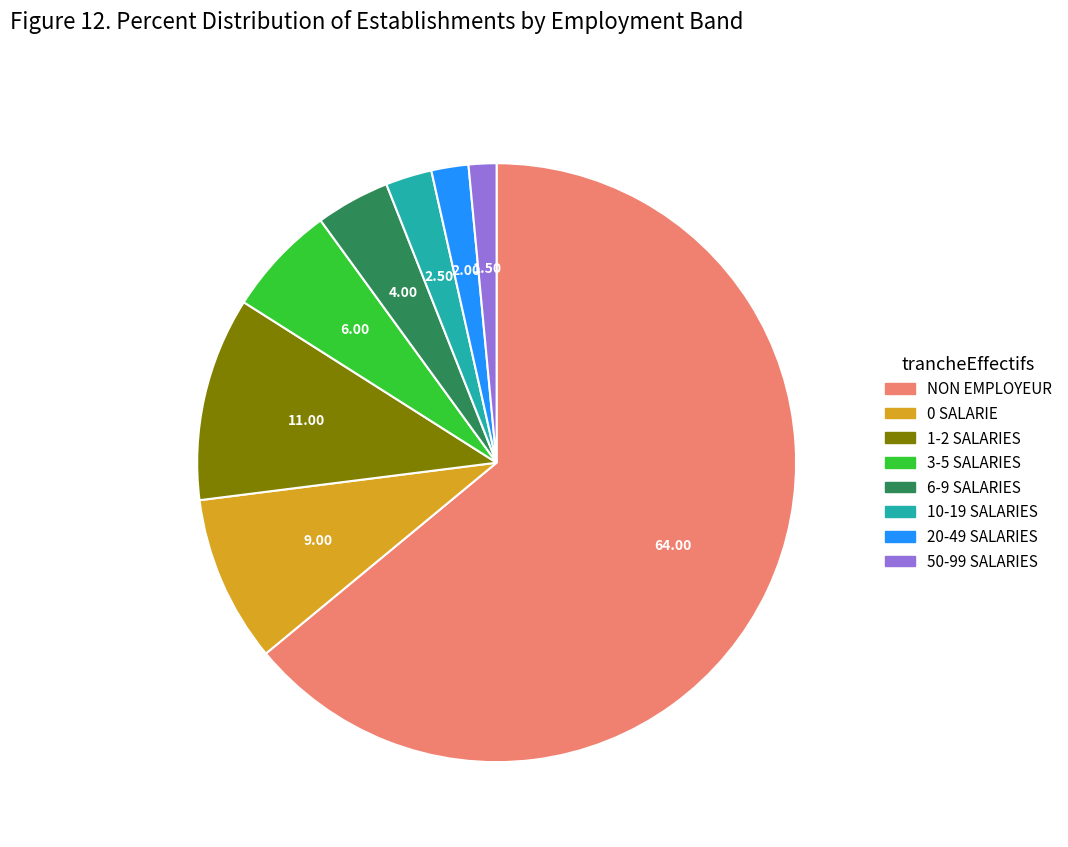

Is there any slice that represents more than half of the pie?

Yes